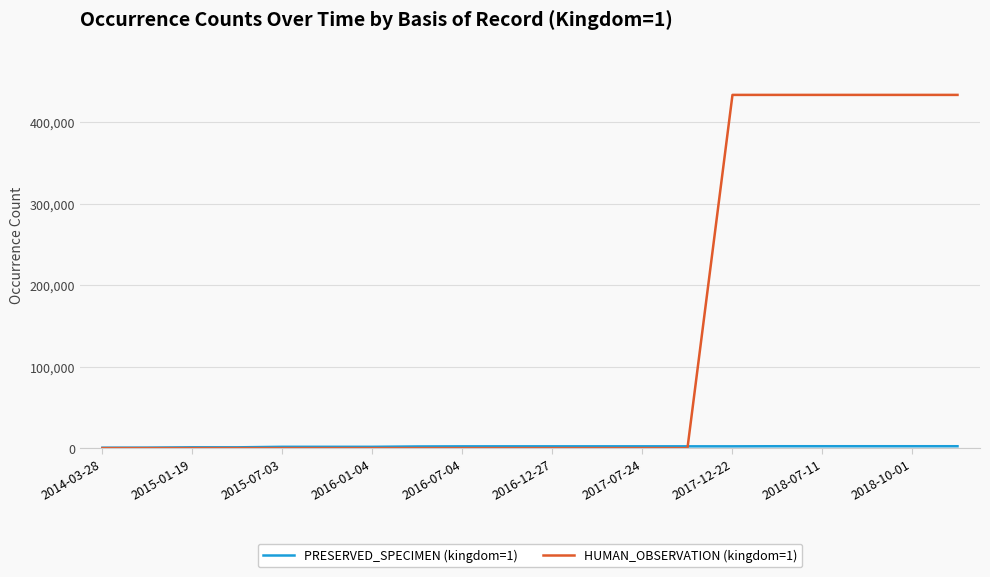

Which series has the widest spread of values?

HUMAN_OBSERVATION (kingdom=1)